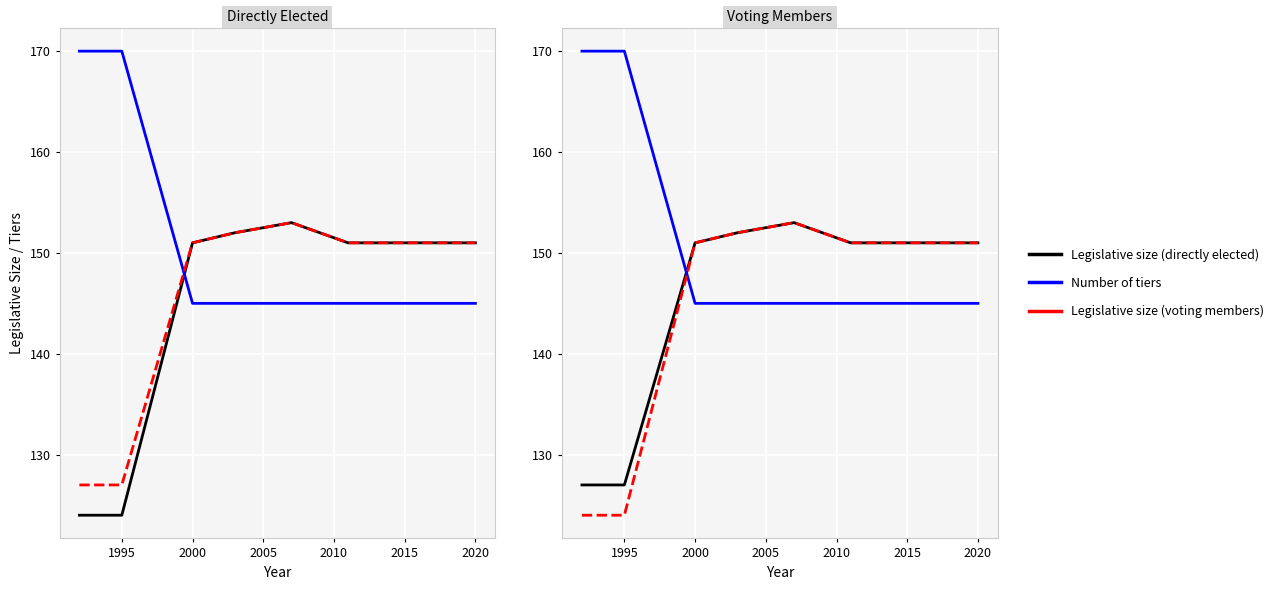

Rank the series by their maximum value, from highest to lowest.

Number of tiers scaled, Legislative size (directly elected), Legislative size (voting members)